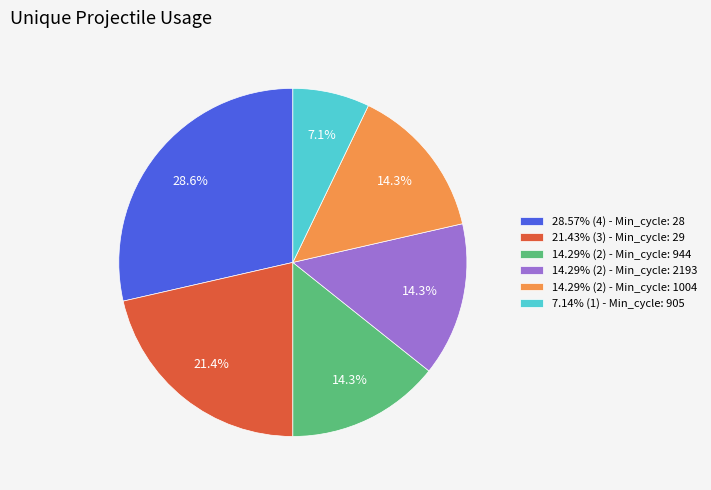

Does 14.29% (2) - Min_cycle: 944 account for over 50% of the chart?

No